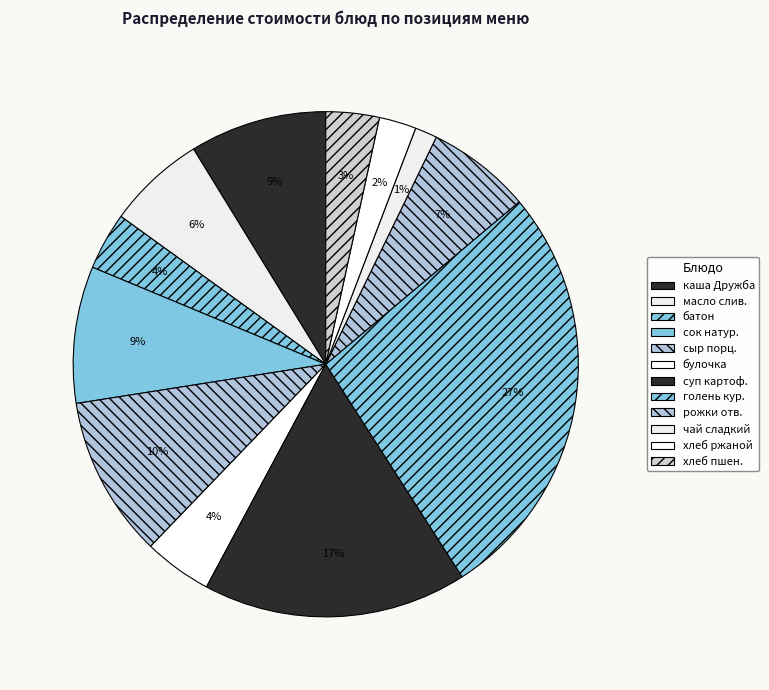

How many segments does this pie chart have?

12